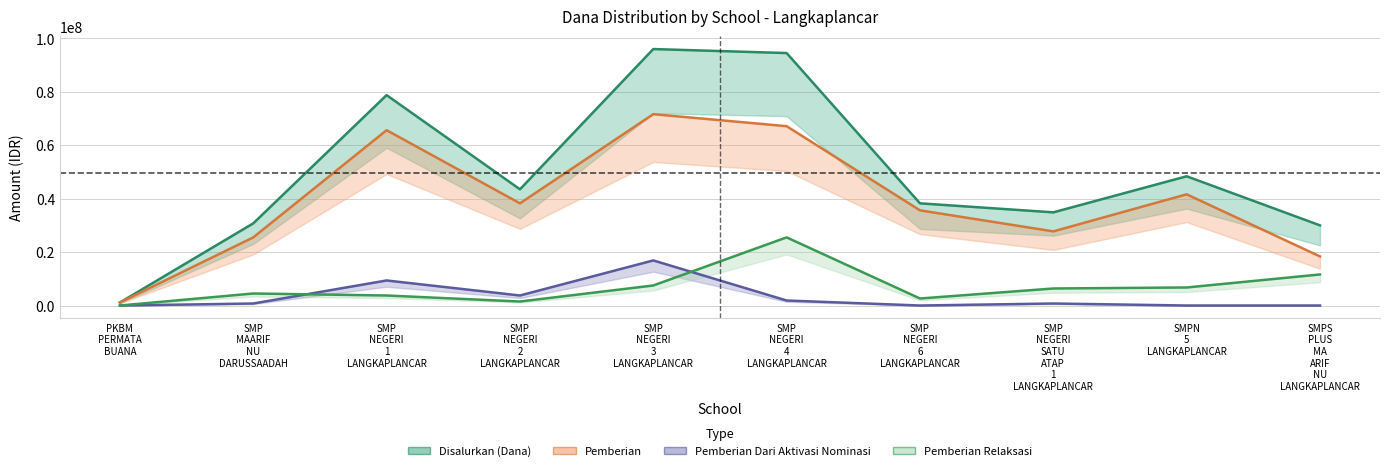

Where does the Disalurkan (Dana) series first go above 43500000?

SMP NEGERI 1 LANGKAPLANCAR